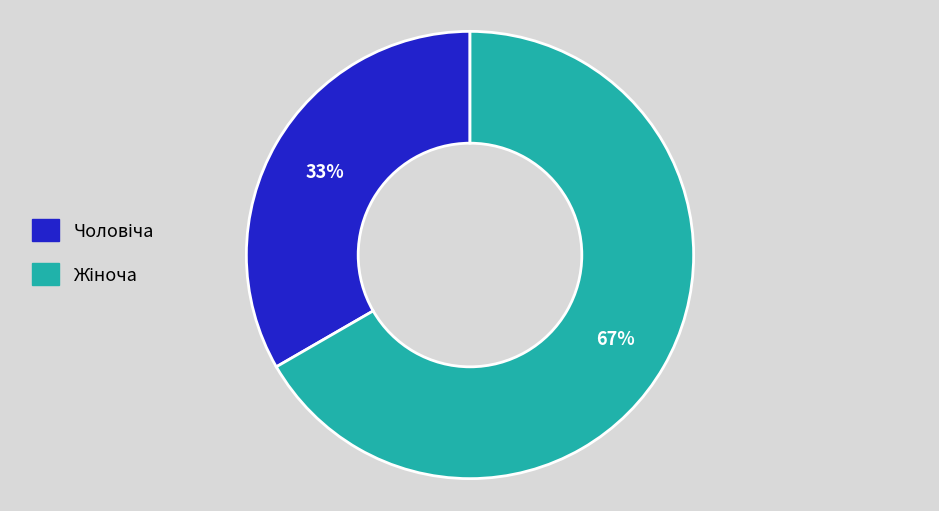

To the nearest percent, what is the average slice percentage?

50%